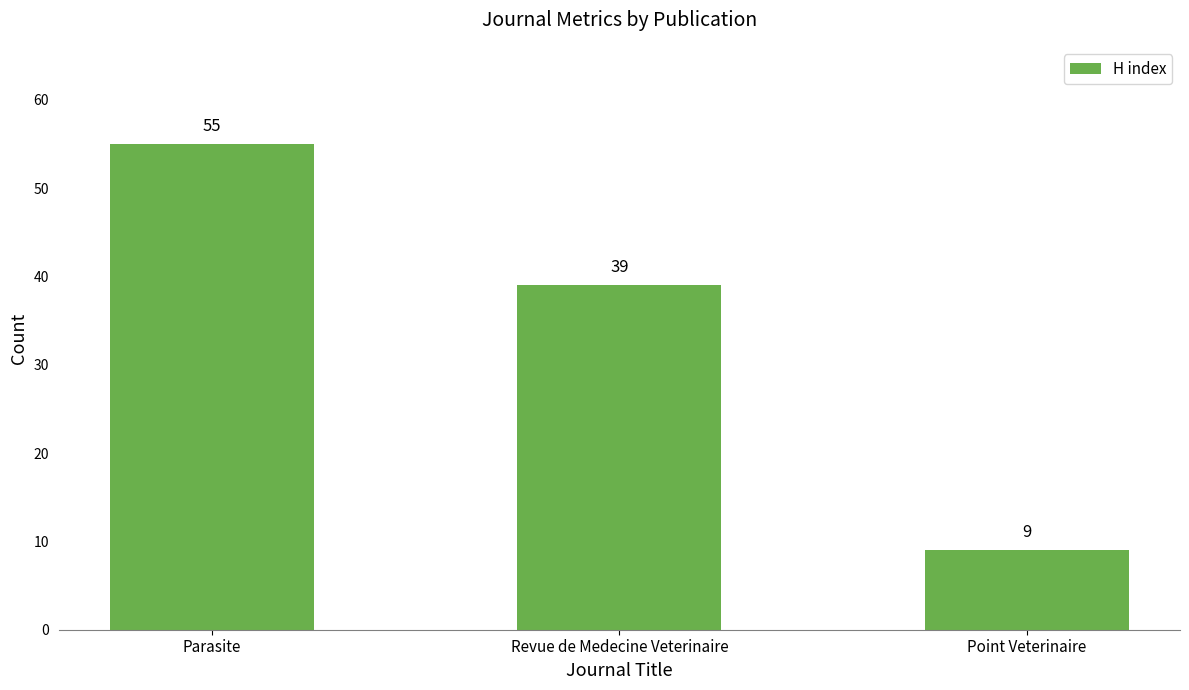

At which label does the data first exceed 39?

Parasite